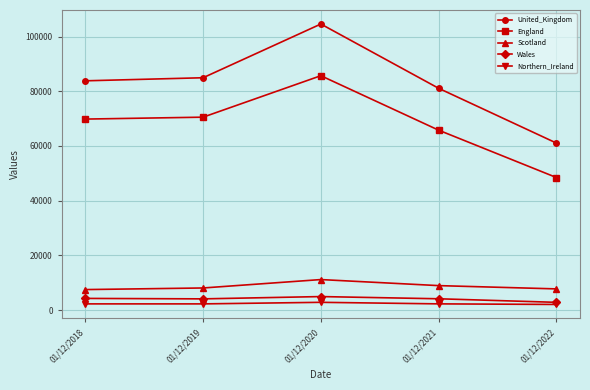

Is it true that United_Kingdom equals 151175.8 at 01/12/2019?

False